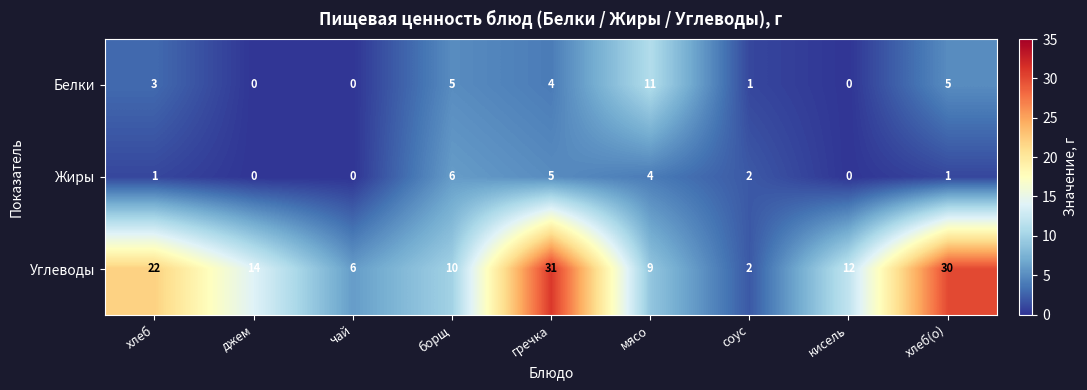

Which series has the largest range (max minus min)?

Углеводы